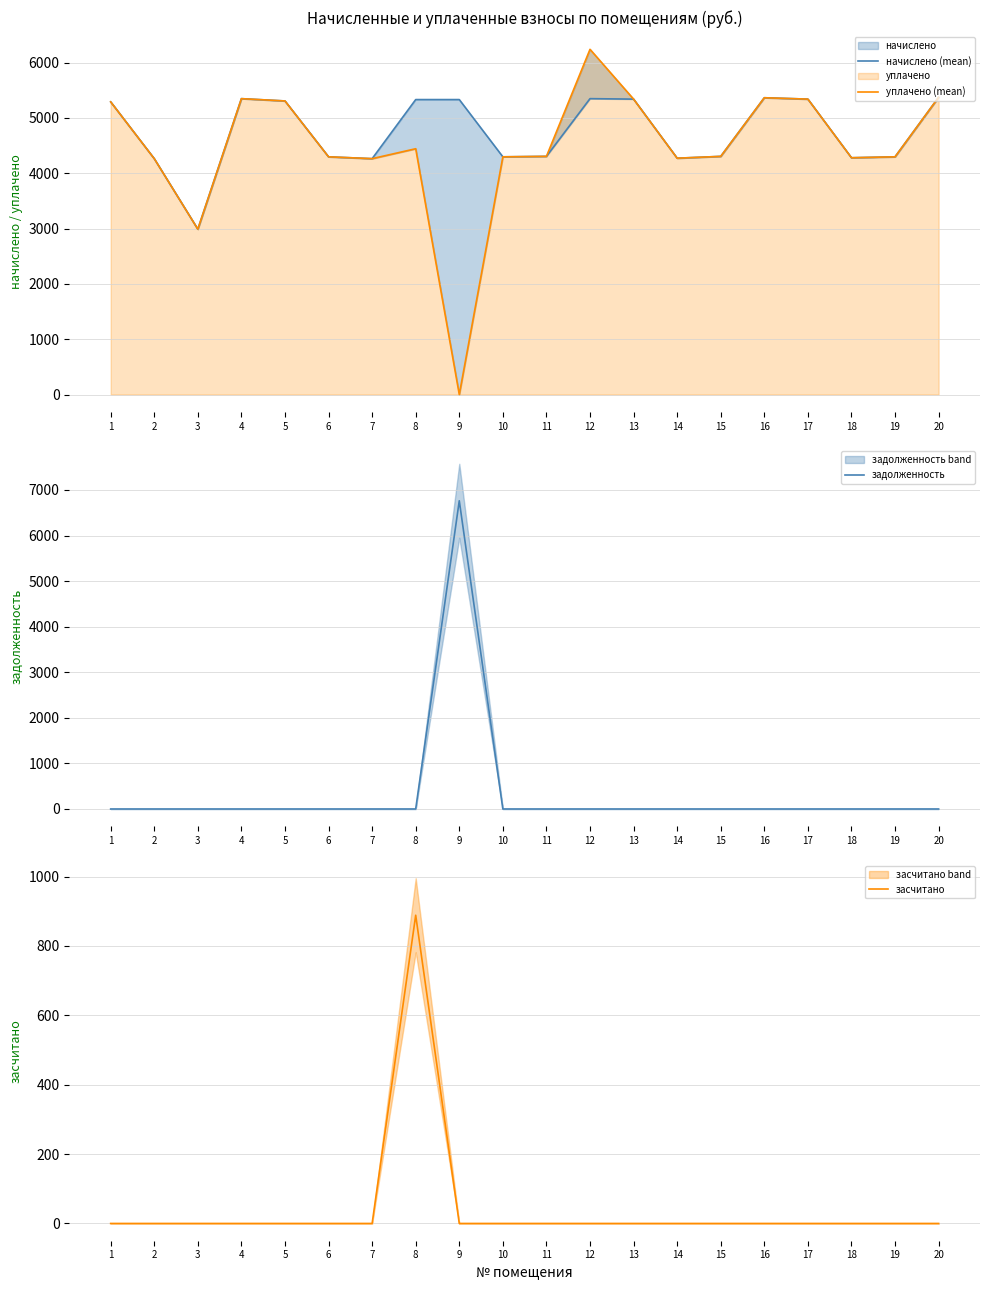

What is the sum of the уплачено (mean) values at 8 and 18?

8724.4